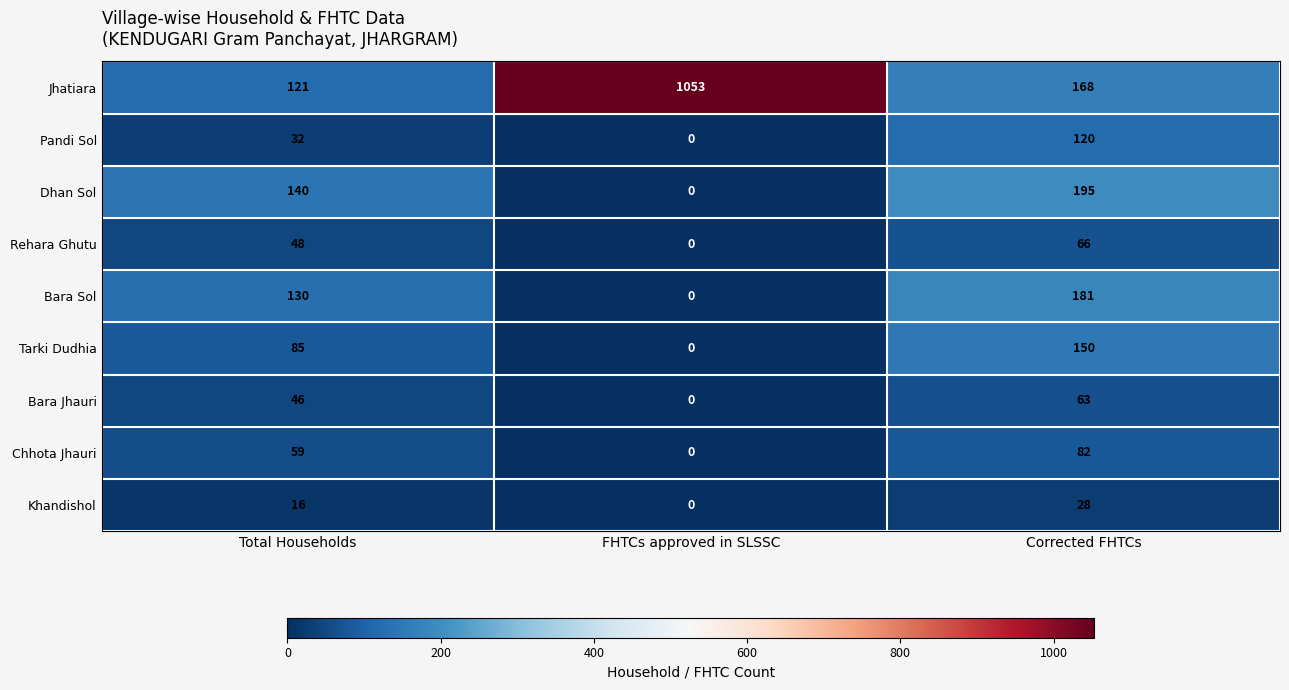

How many data points does each series have?

3